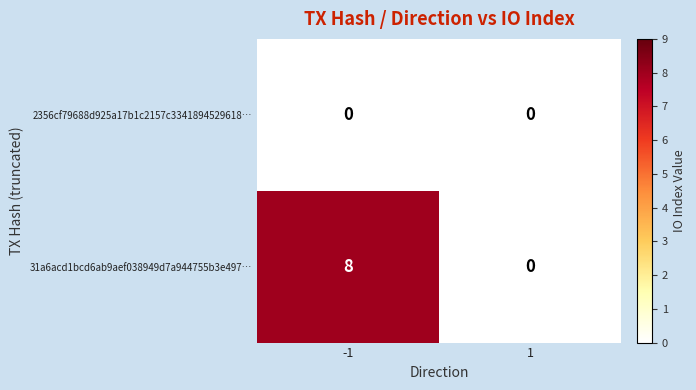

List the series in order of their overall mean, lowest first.

2356cf79688d925a17b1c2157c3341894529618…, 31a6acd1bcd6ab9aef038949d7a944755b3e497…